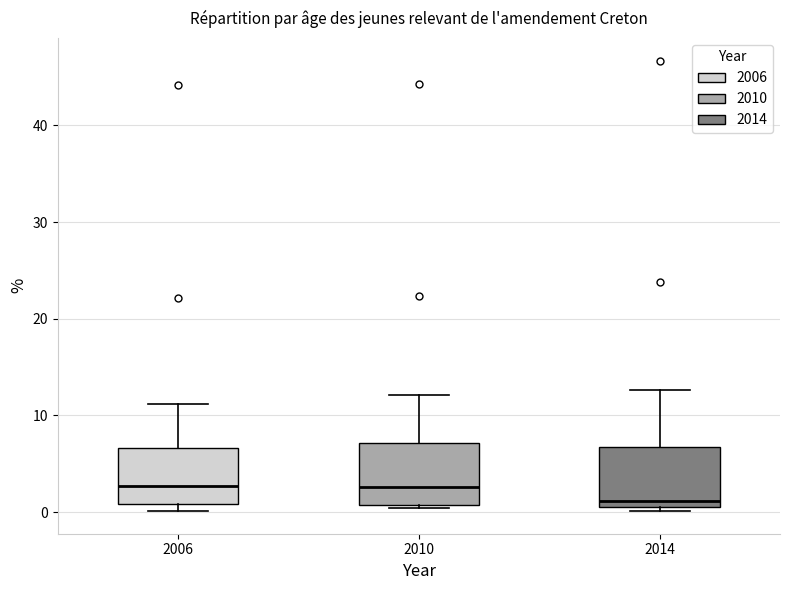

Reading left to right, transcribe this box plot: for each box, give where its median line is, the range the box spans, and where its two whiskers end, as read against the y-axis. The values are not printed on the chart, so give them approximately, as read against the axis.

2006: median 3, box 1 to 7, whiskers 0 to 11
2010: median 3, box 1 to 7, whiskers 0 to 12
2014: median 1 (just above the box's lower edge), box 1 to 7, whiskers 0 to 13